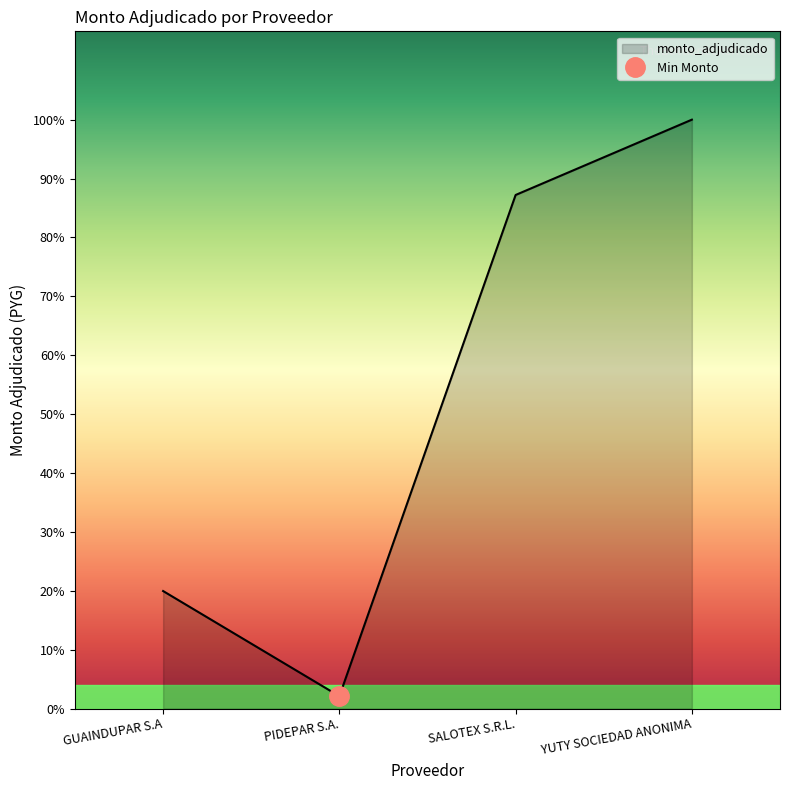

Does the chart display data point markers on the line(s)?

No